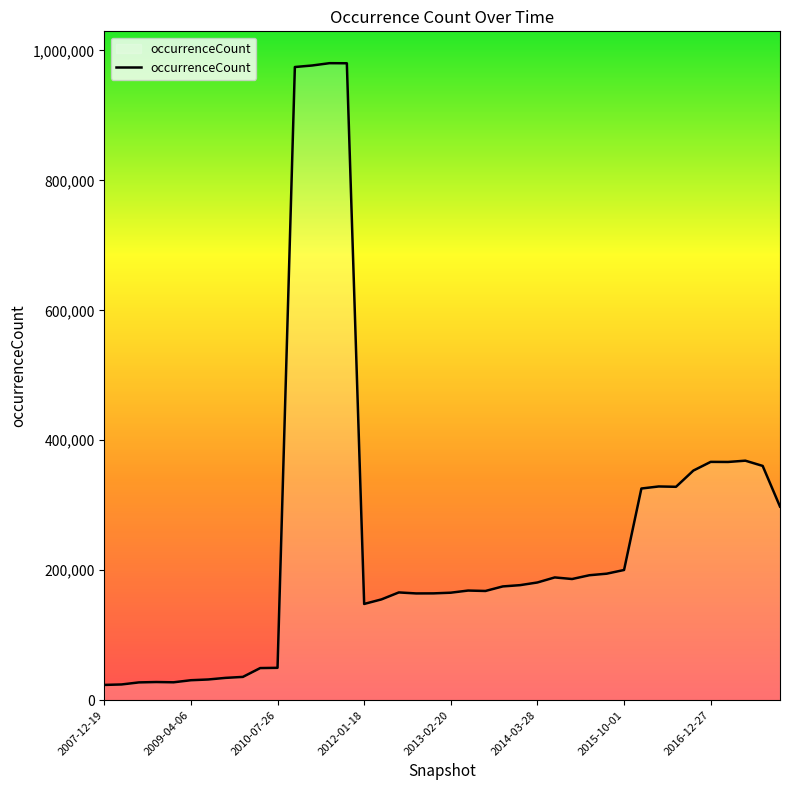

What is the minimum value shown in the chart?

23461